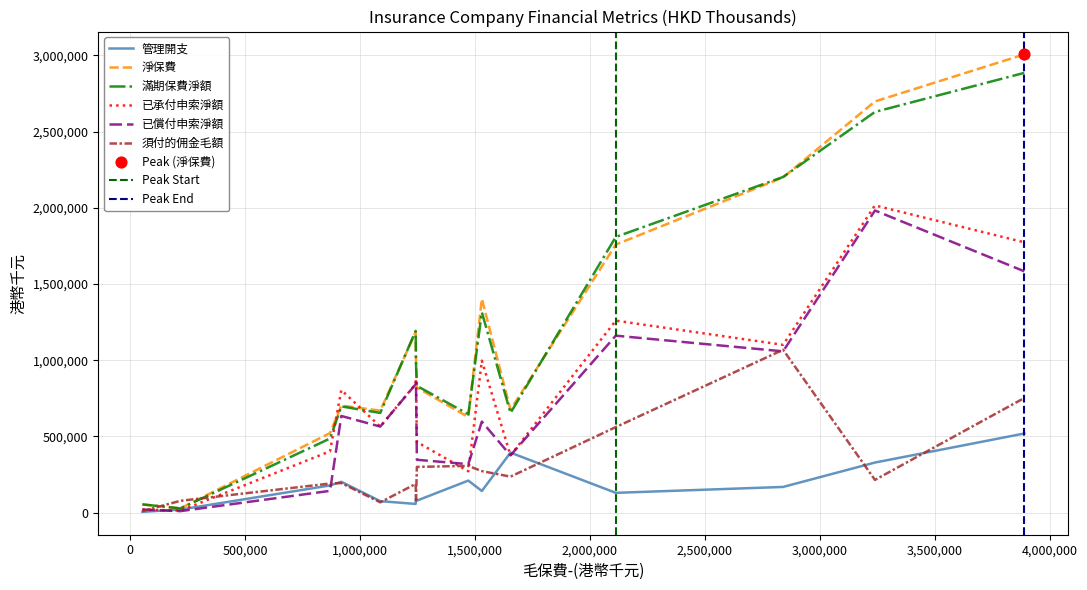

What is the maximum value for 淨保費?

3006742